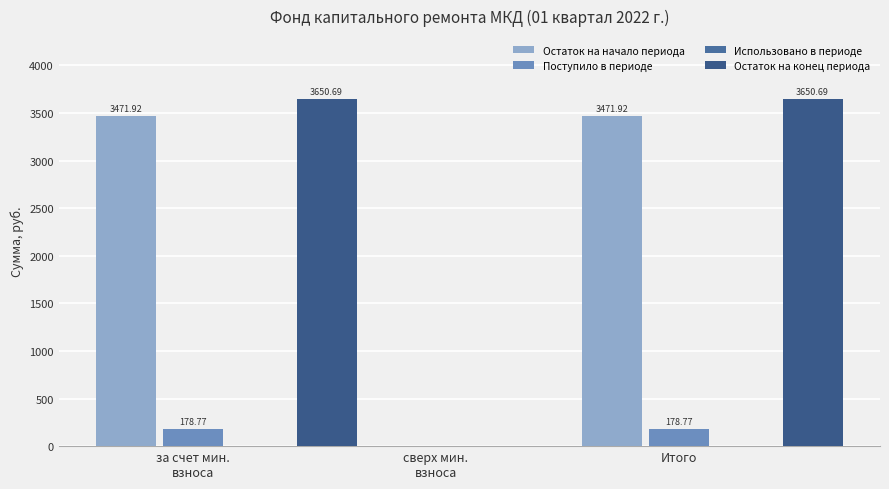

Which label corresponds to the largest value in the chart?

за счет мин.
взноса